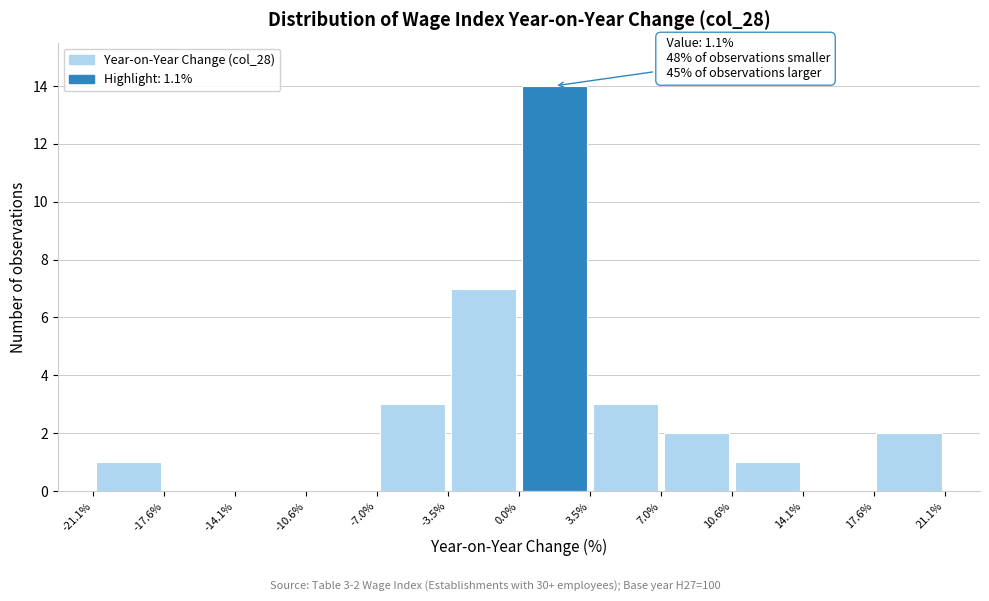

Which range on the x-axis has the tallest bar?

0.0% to 3.5%